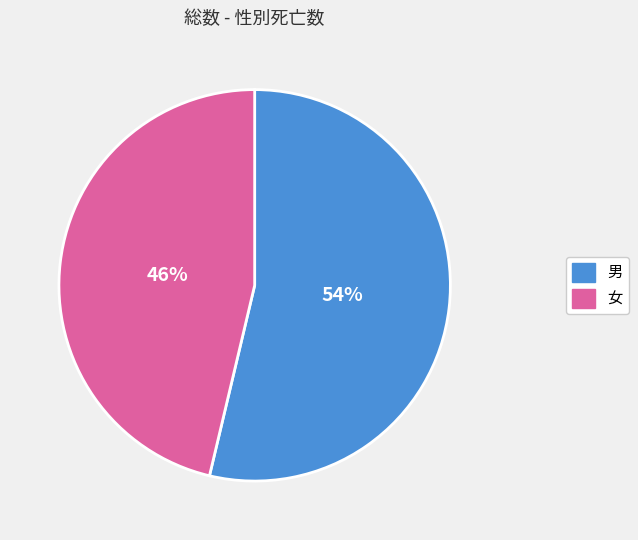

What is the ratio of the value at 女 to the value at 男?

0.9